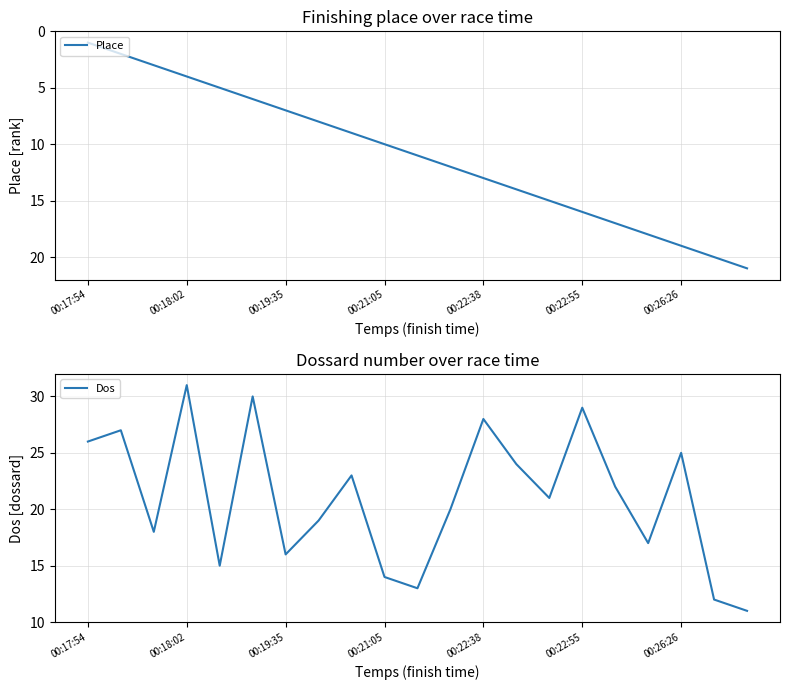

What is the label of the 20th point from the left?

19